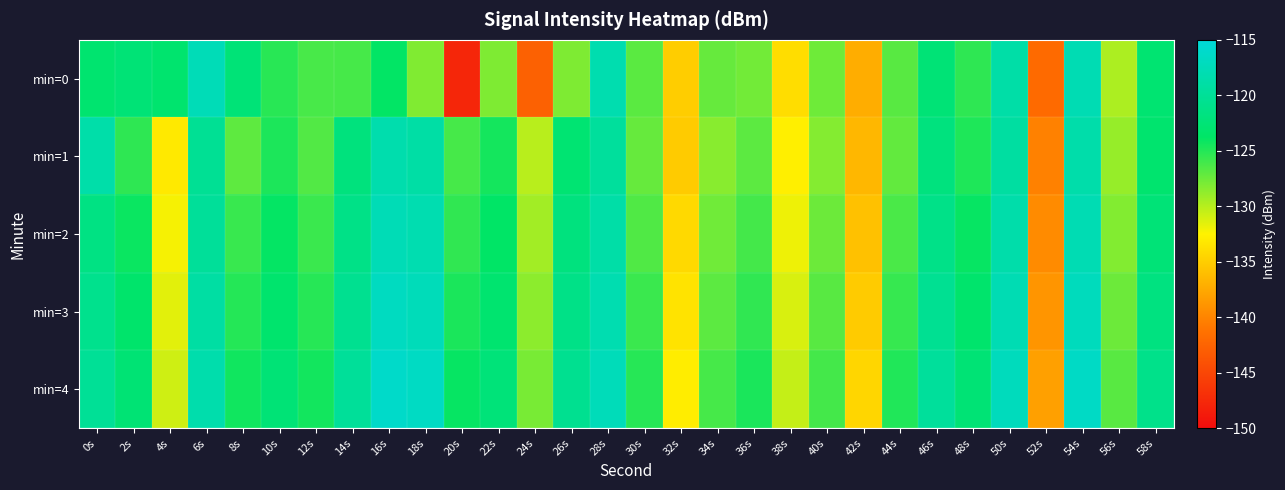

List the series in order of their peak value, lowest first.

min=1, min=2, min=0, min=3, min=4